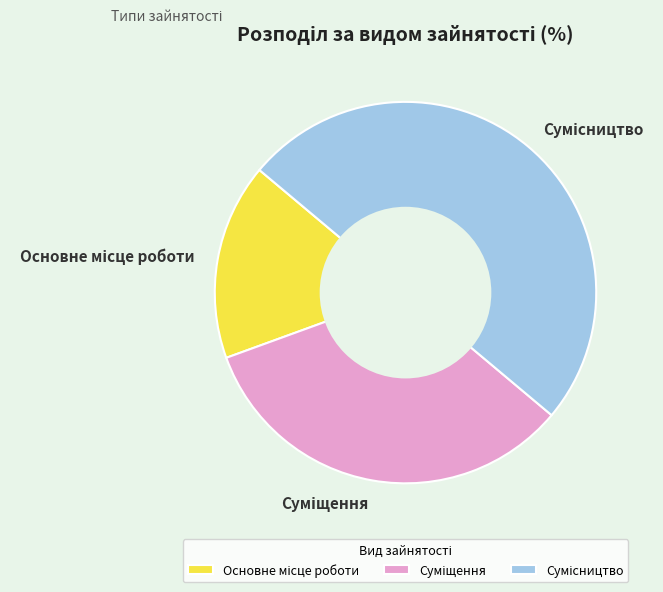

Do Суміщення and Основне місце роботи together represent more than half of the pie?

No